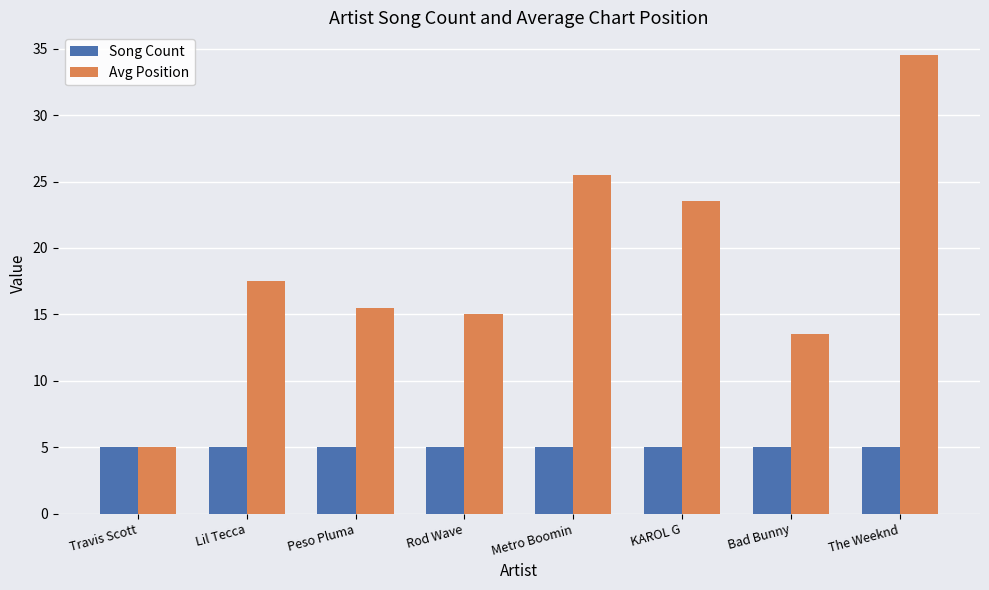

What position from the left is Metro Boomin?

5